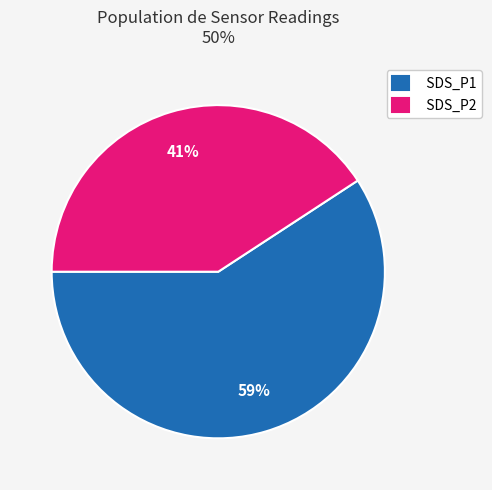

Is it true that SDS_P1 is 59% of the pie?

True